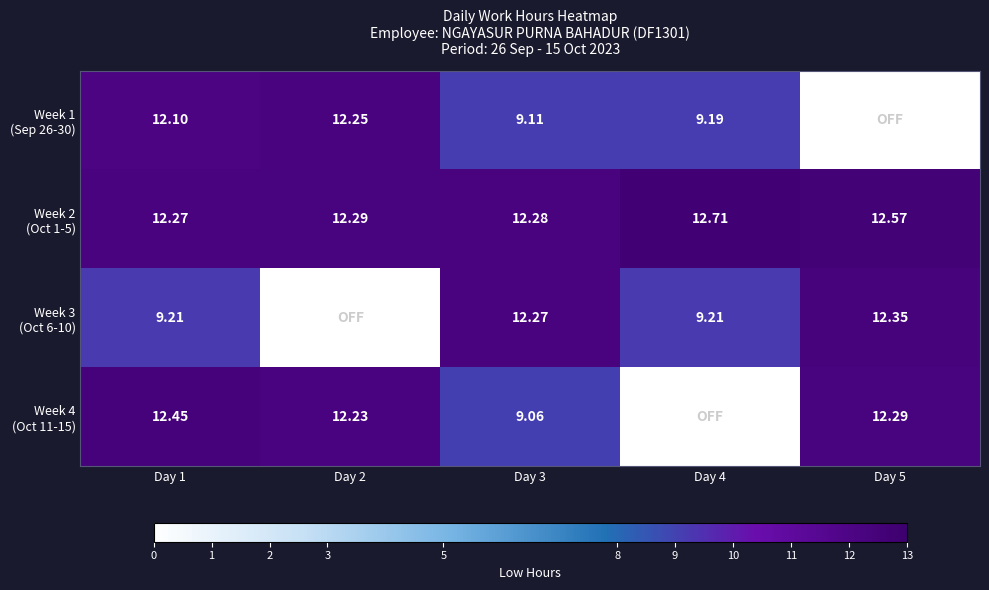

Rank the series at Day 1 from lowest to highest value.

Week 3 (Oct 6-10), Week 1 (Sep 26-30), Week 2 (Oct 1-5), Week 4 (Oct 11-15)